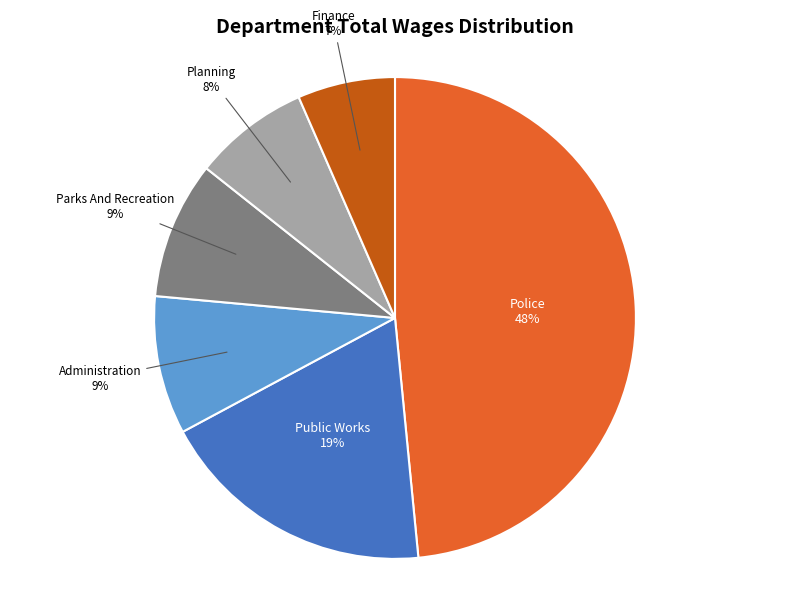

Which has a higher value, Public Works or Police?

Police